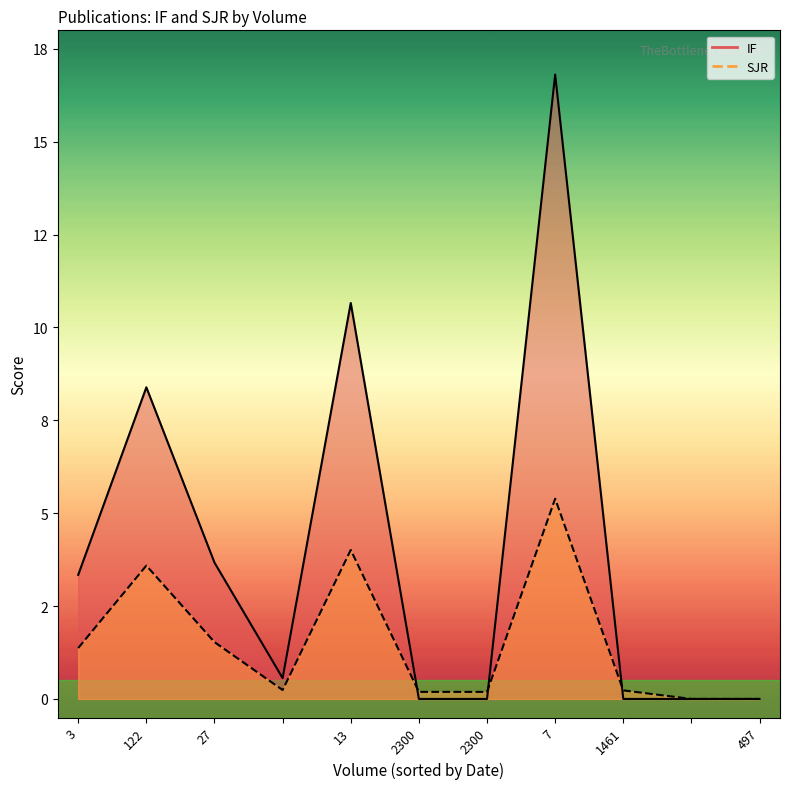

What is the difference between the maximum and second lowest values in the IF series?

16.8